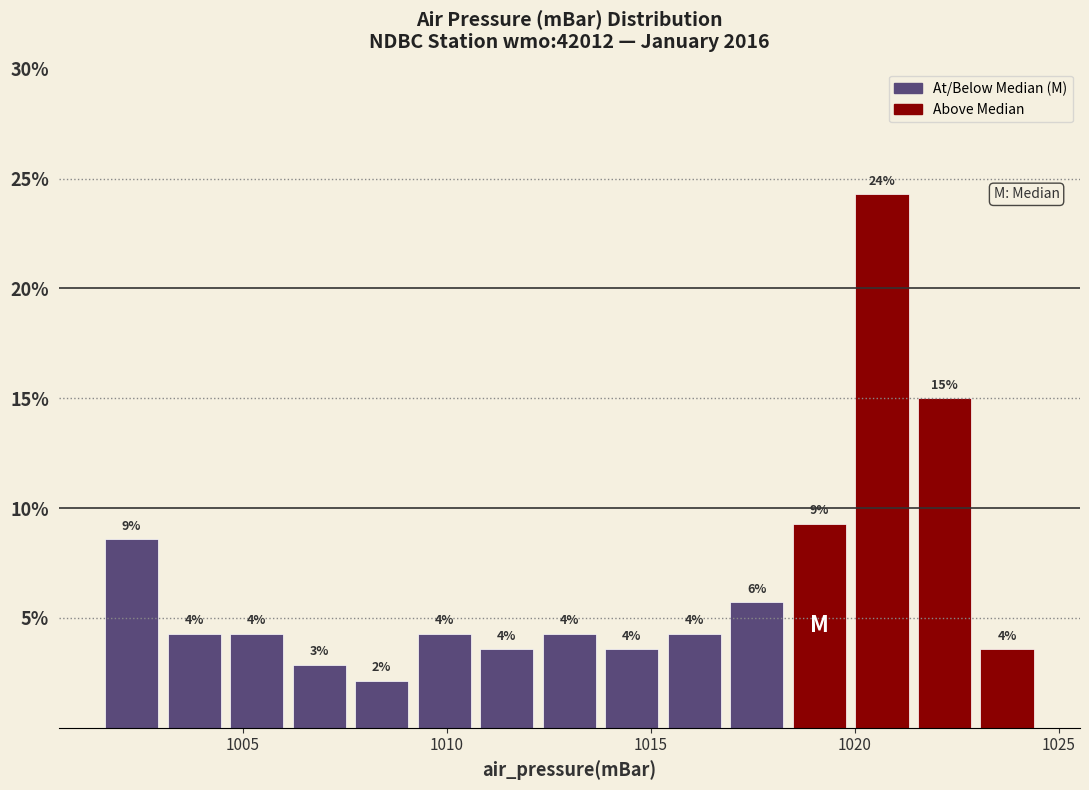

Around what value on the x-axis is the tallest bar? Give the approximate position of its centre, as read against the axis.

1020.5